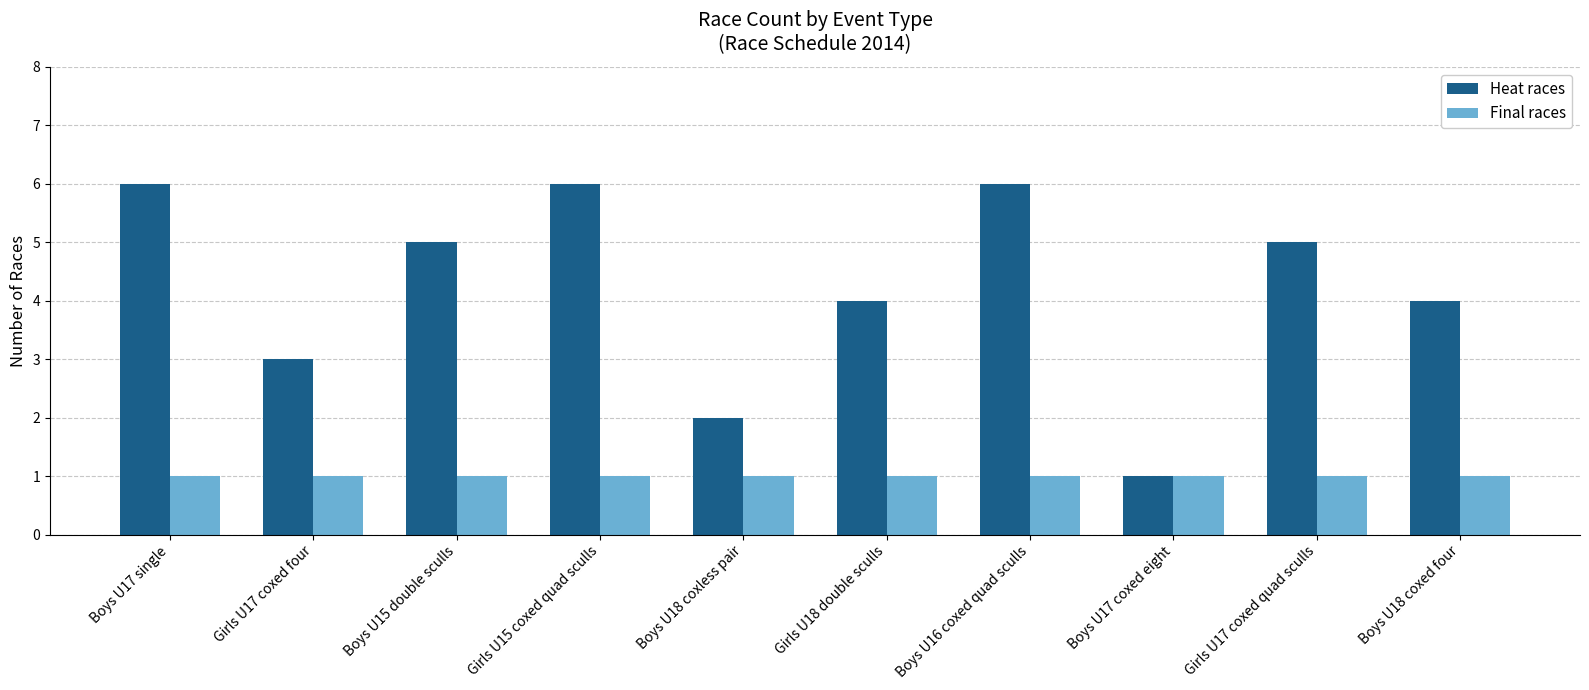

Is it true that Heat races equals 9 at Boys U16 coxed quad sculls?

False